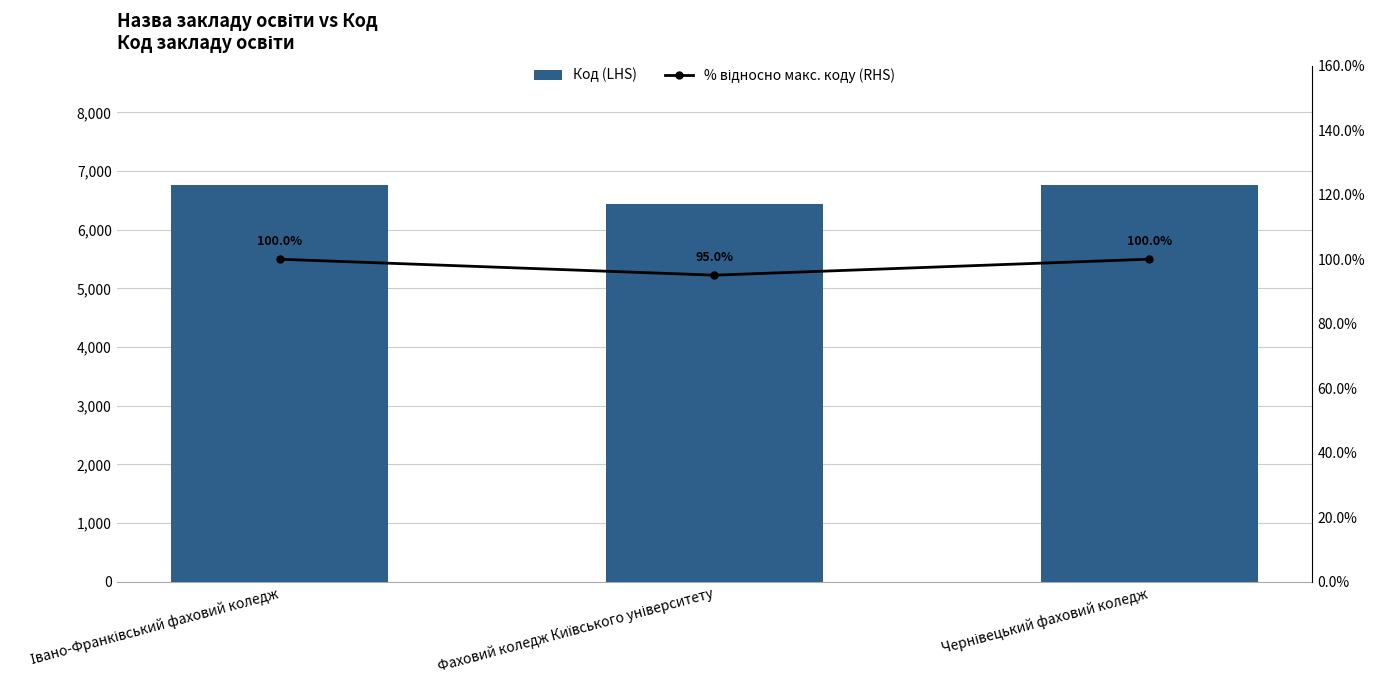

The % відносно макс. коду (RHS) series shows 27.2 at Чернівецький фаховий коледж. True or false?

False